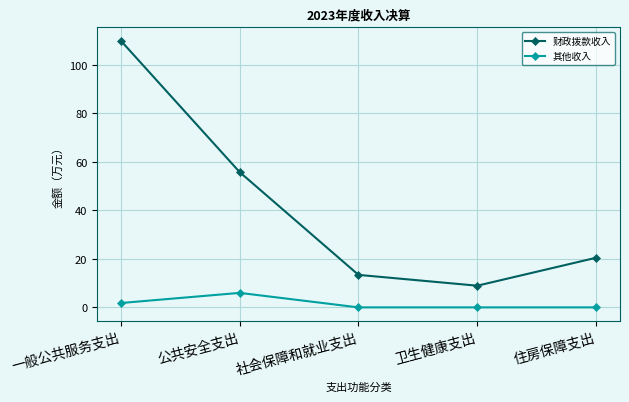

True or false: 财政拨款收入 has a value of 20.5 at 住房保障支出.

True